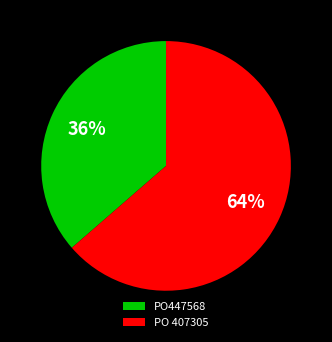

Count the number of slices in the pie.

2